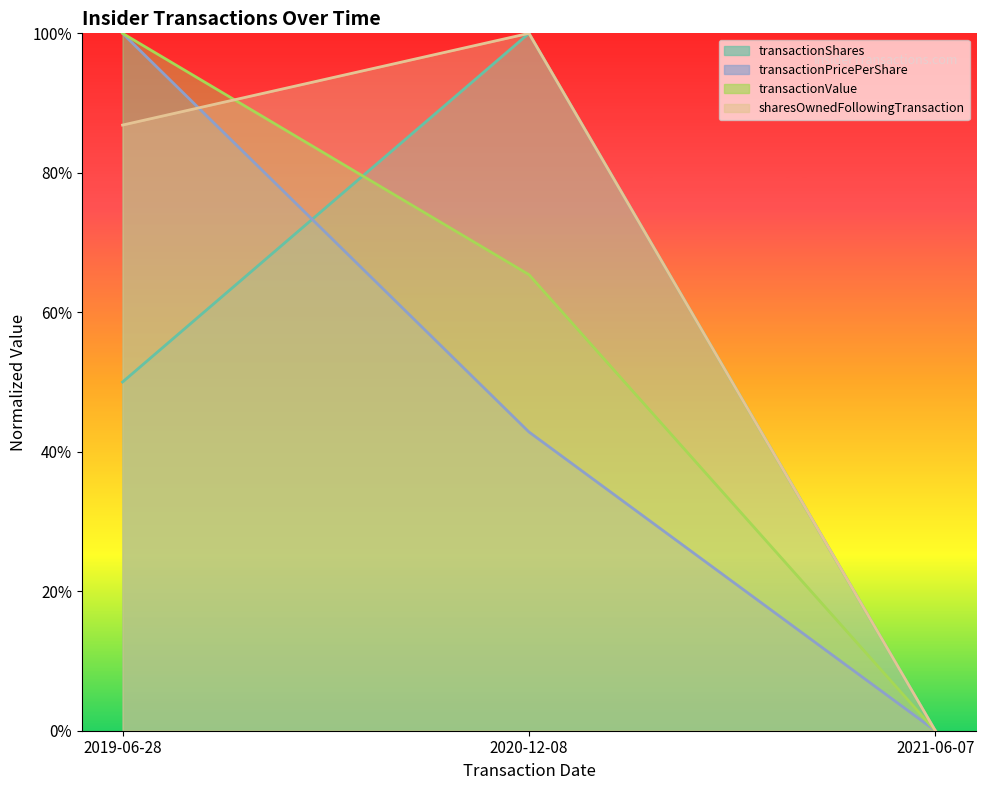

What is the label of the 3rd point from the right?

2019-06-28